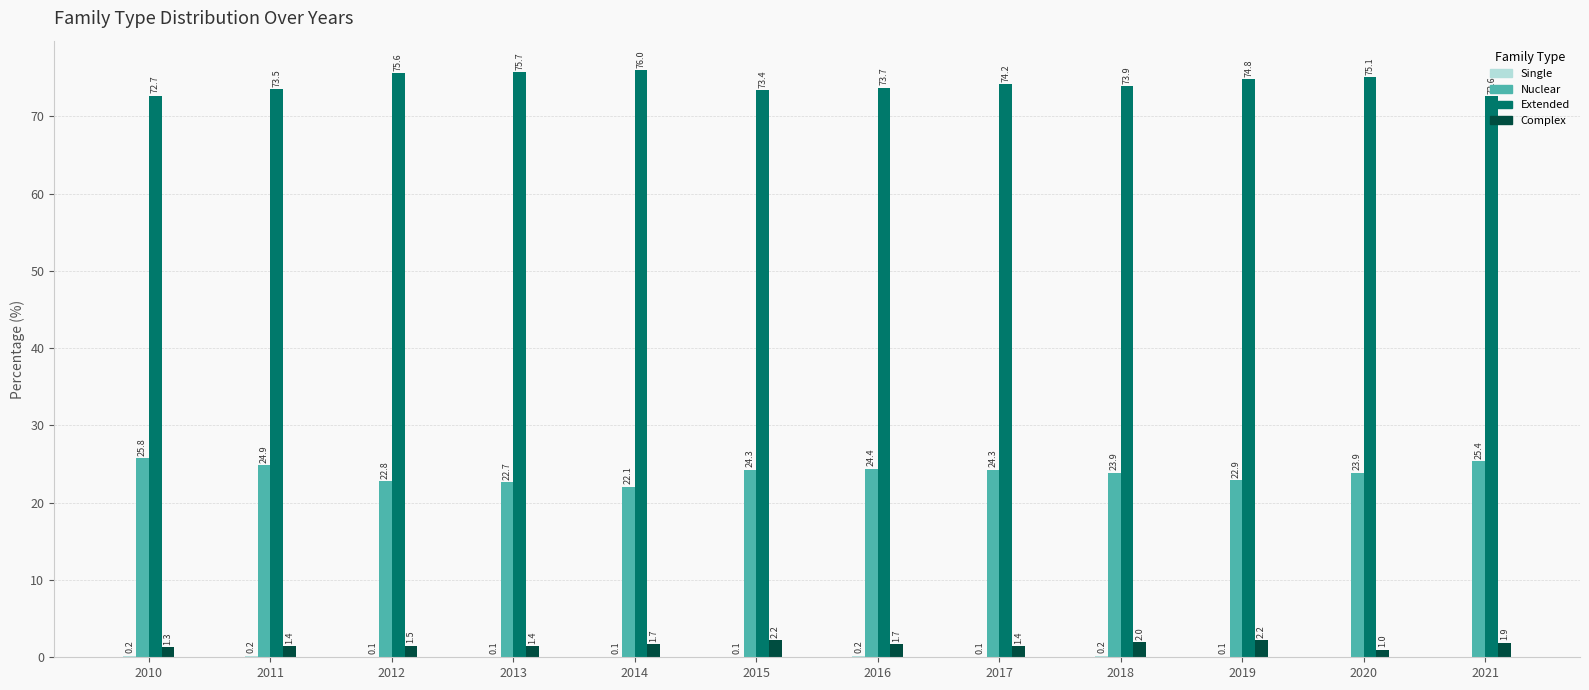

What is the sum of all Extended values?

891.2